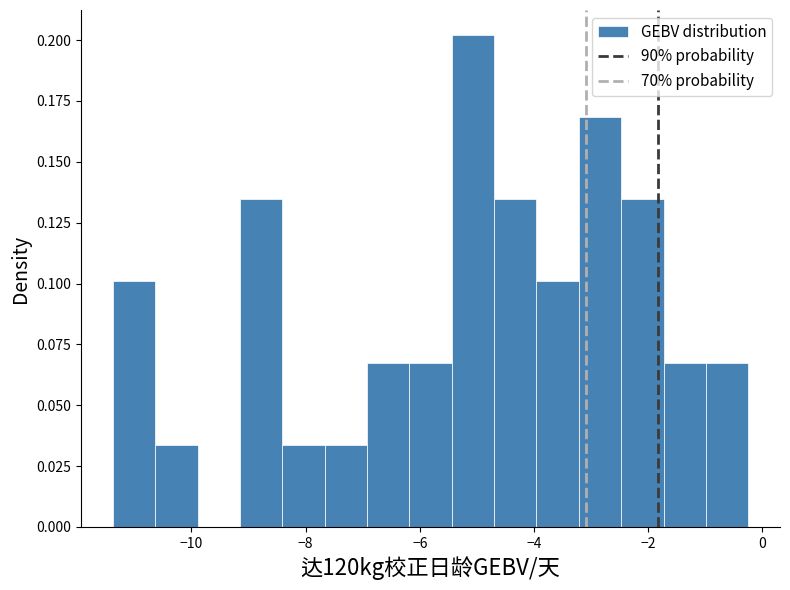

Read against the x-axis, roughly where is the centre of the tallest bar?

-5.0